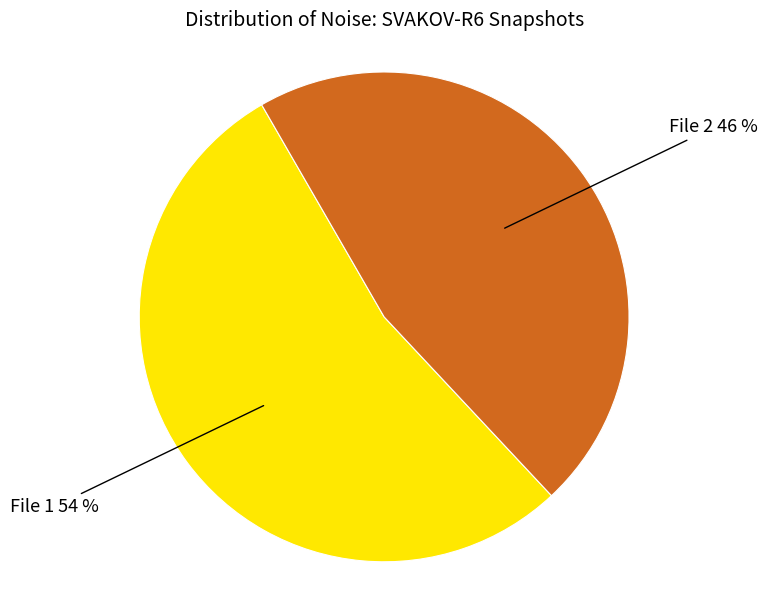

To the nearest percent, what is the average slice percentage?

50%